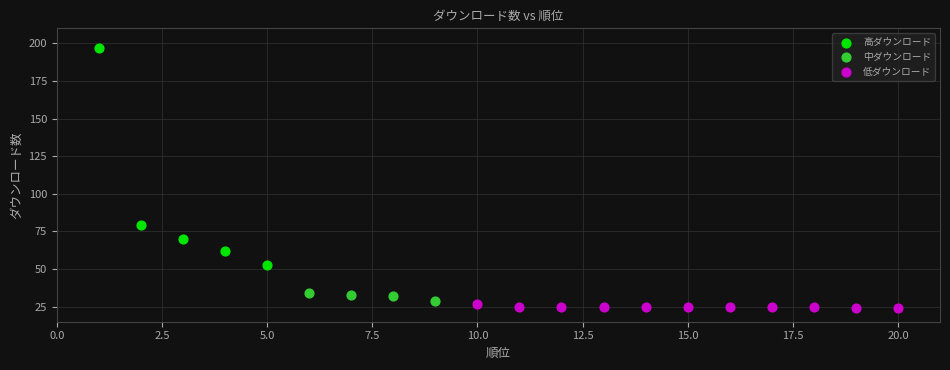

Which series reaches the maximum Y coordinate?

高ダウンロード